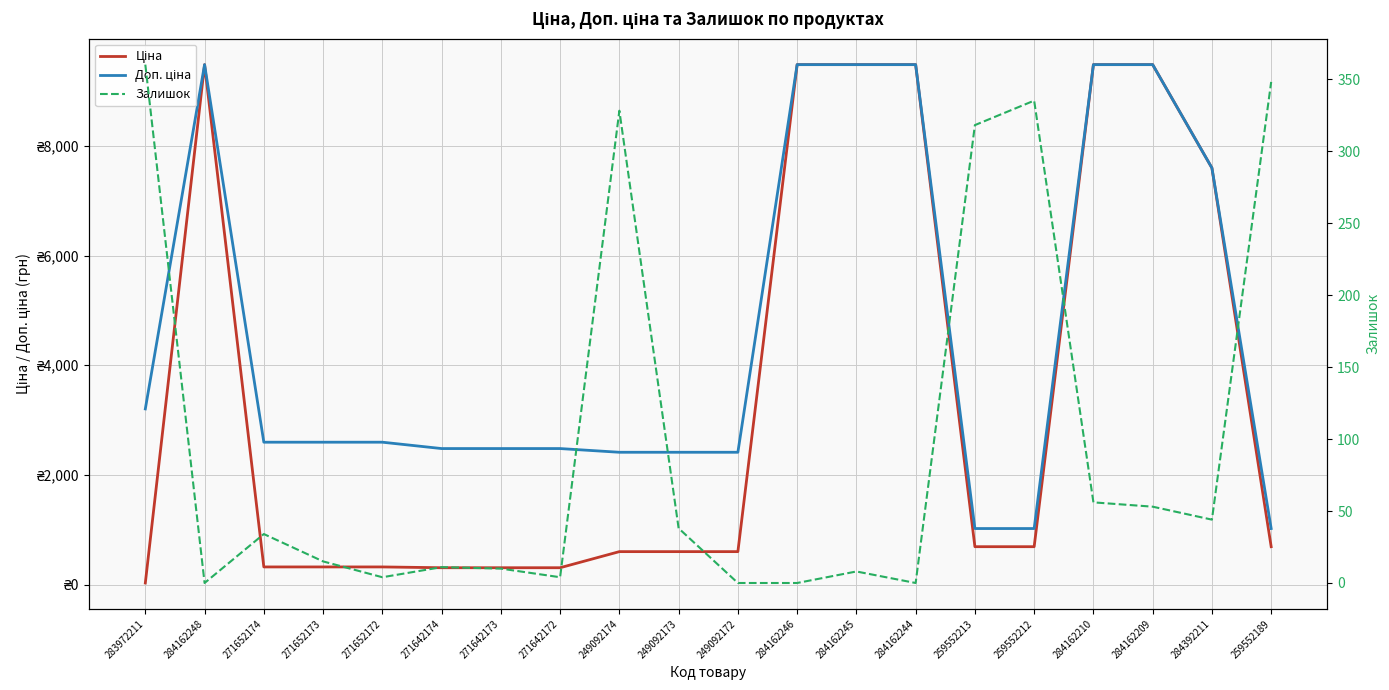

Which category has the lowest value in the Залишок series?

284162248